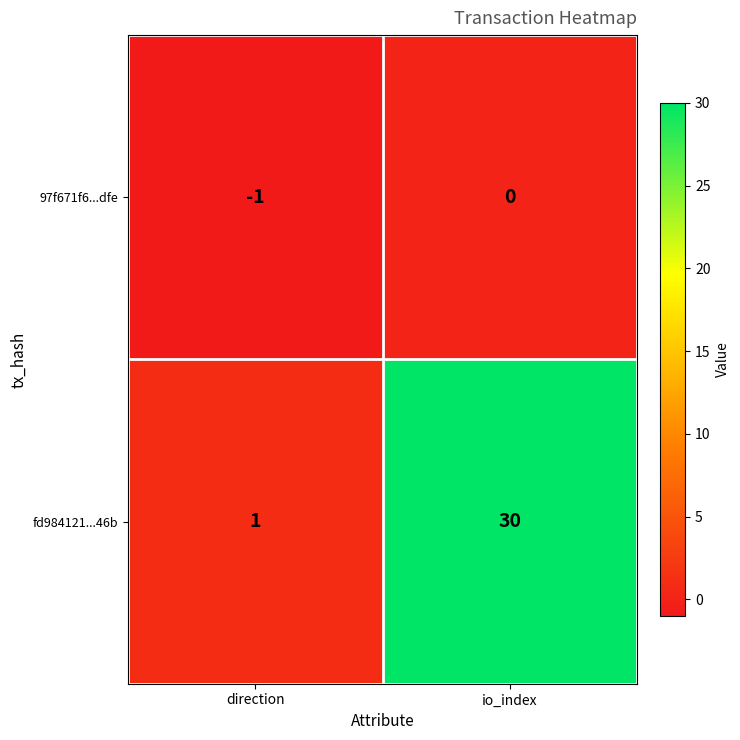

At which category does the chart reach its peak across all series?

io_index